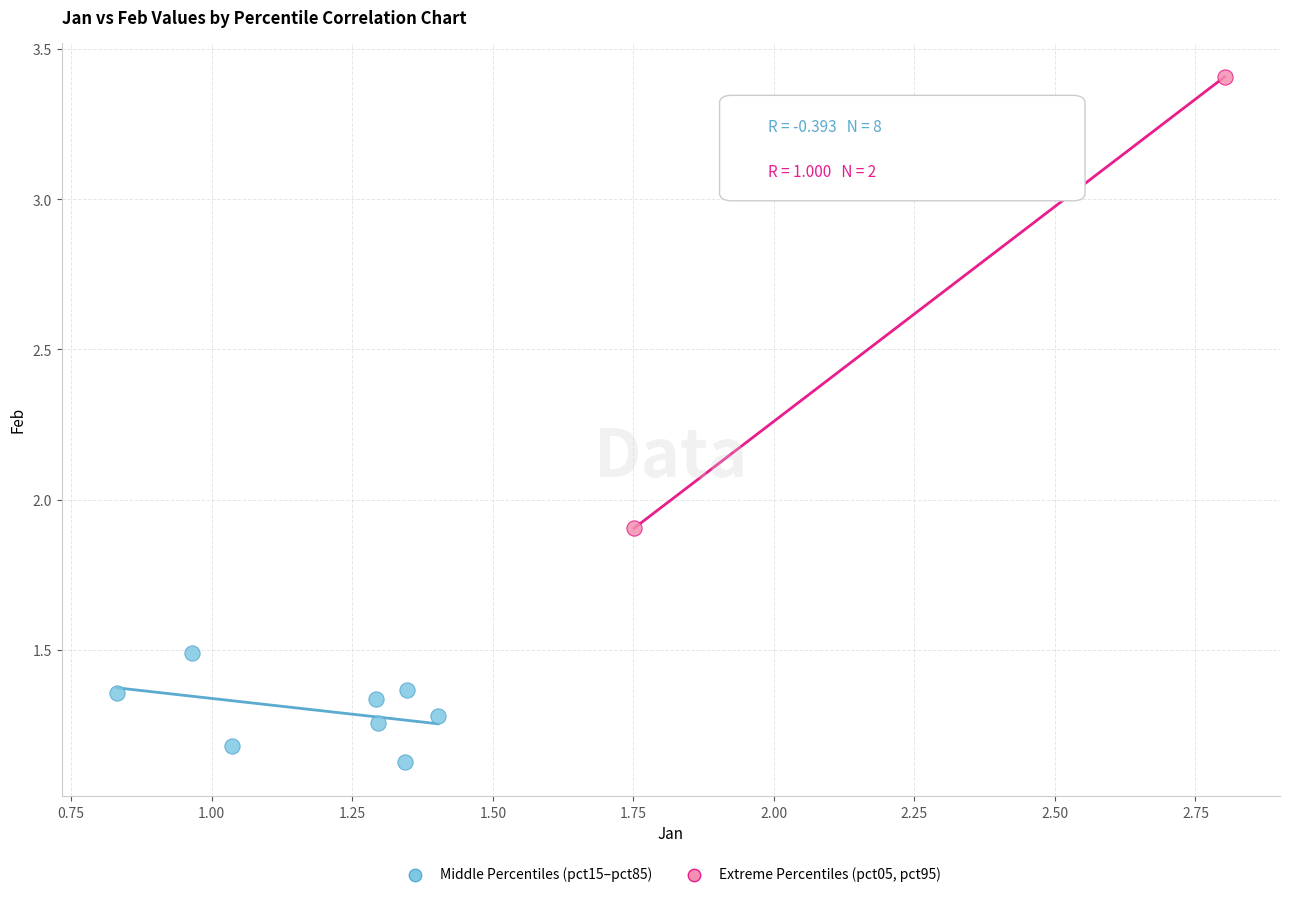

Which series reaches the maximum Y coordinate?

Extreme Percentiles (pct05, pct95)